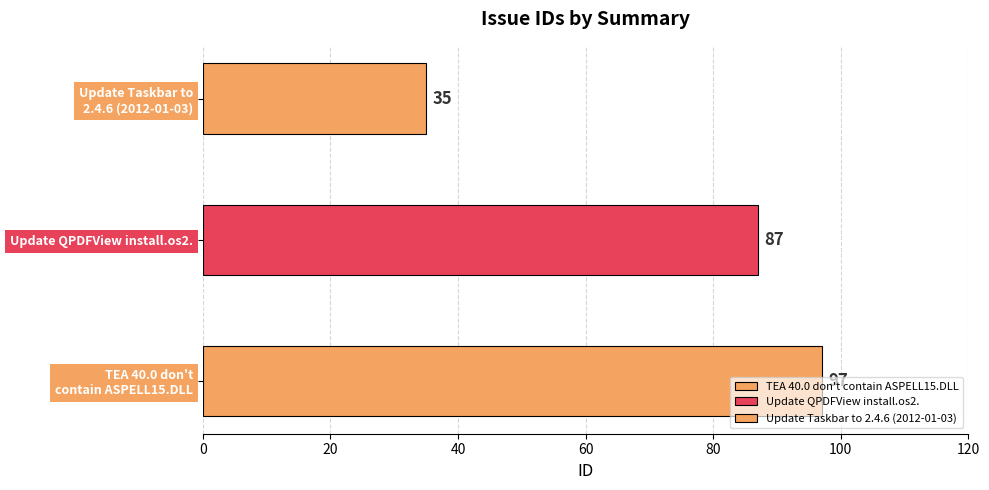

The chart shows a value of 87 at Update QPDFView install.os2.. True or false?

True